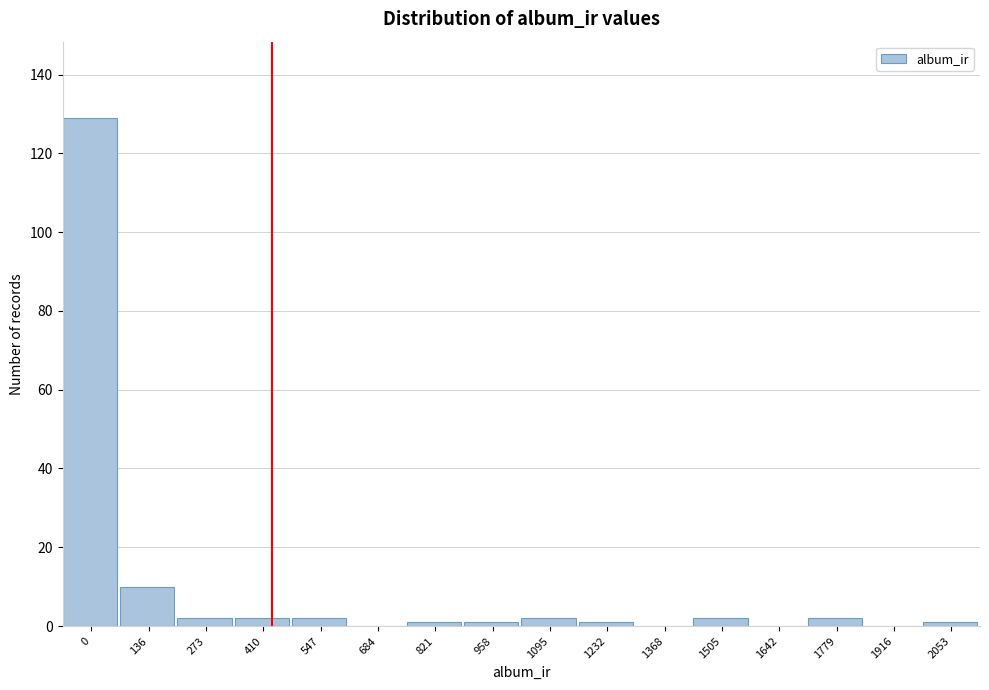

Reading left to right, what are all the values shown in this chart?

0=129	136=10	273=2	410=2	547=2	684=0	821=1	958=1	1095=2	1232=1	1368=0	1505=2	1642=0	1779=2	1916=0	2053=1